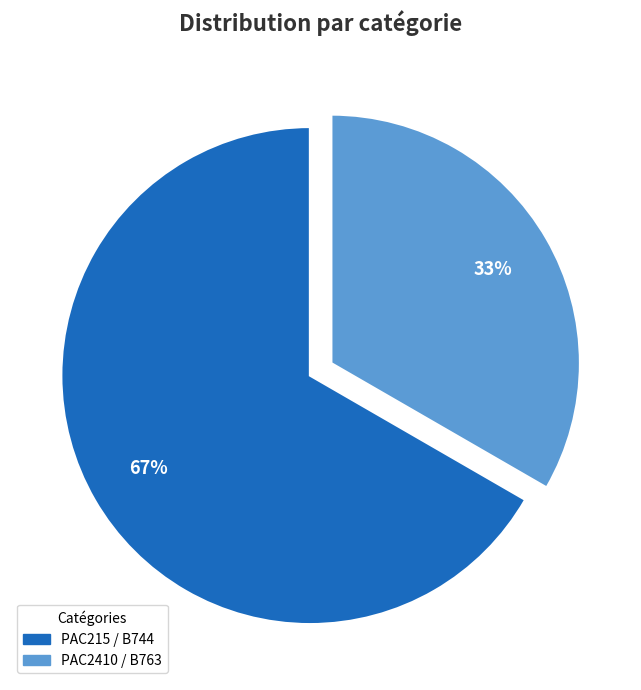

Is there any slice that represents more than half of the pie?

Yes